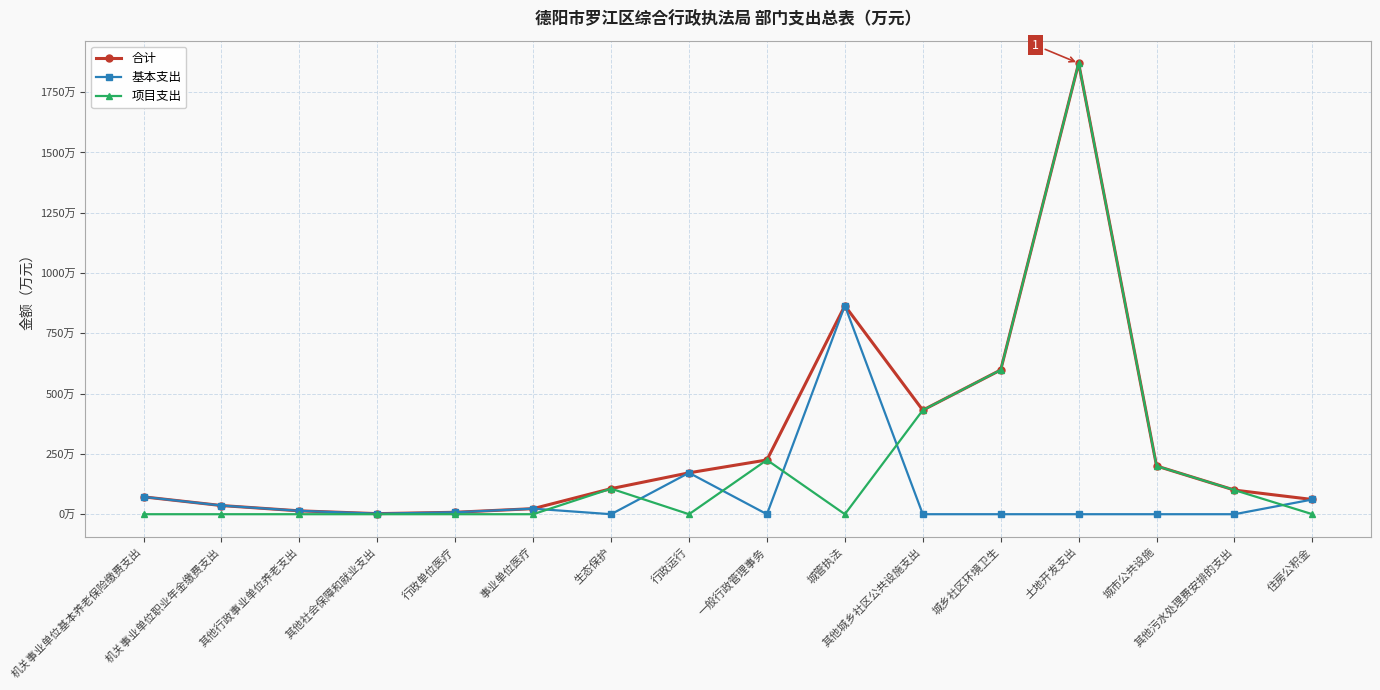

Is this an area chart (filled region under the line)?

No